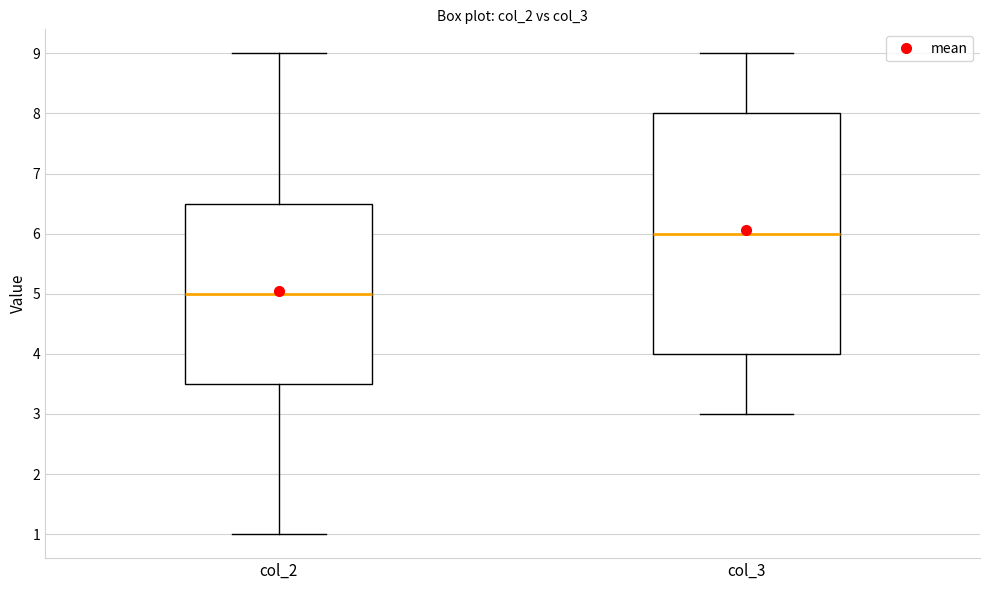

Which box's median line is the highest?

col_3